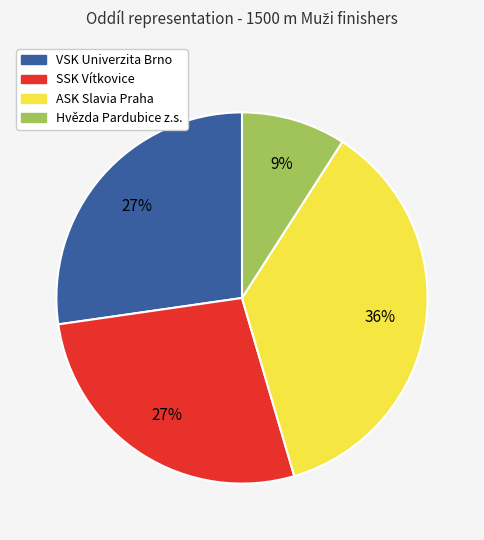

How many segments does this pie chart have?

4